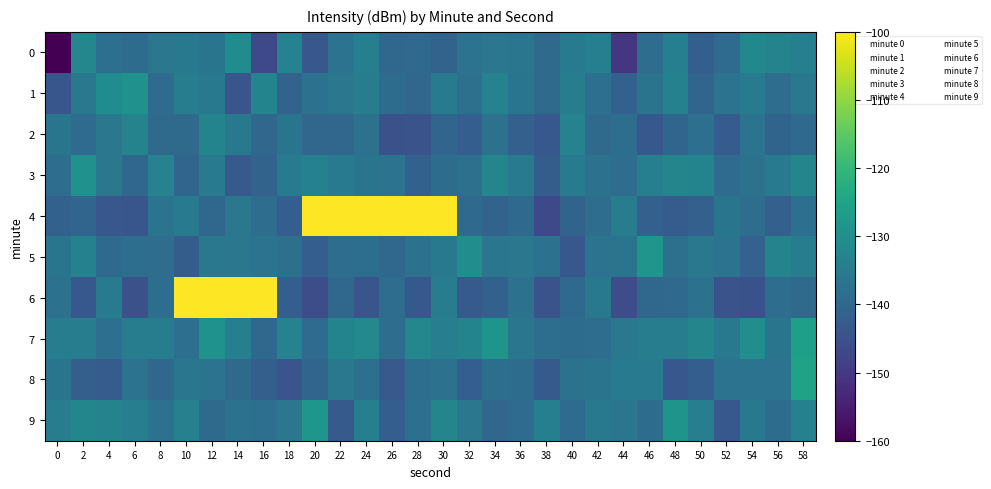

What is the spread (max minus min) of values at 44?

16.0